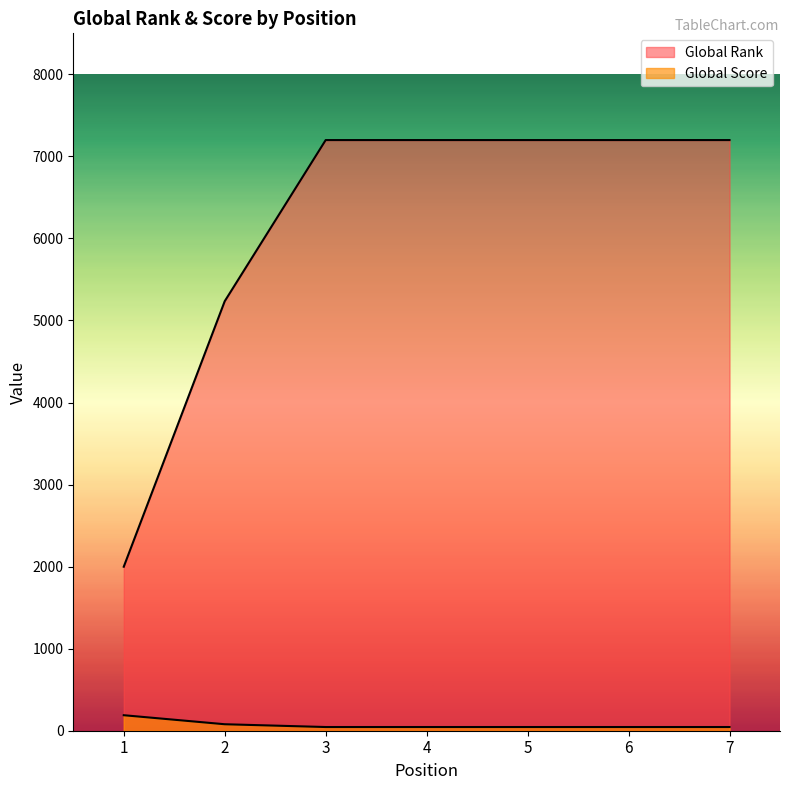

Which series has the largest total across all categories?

Global Rank